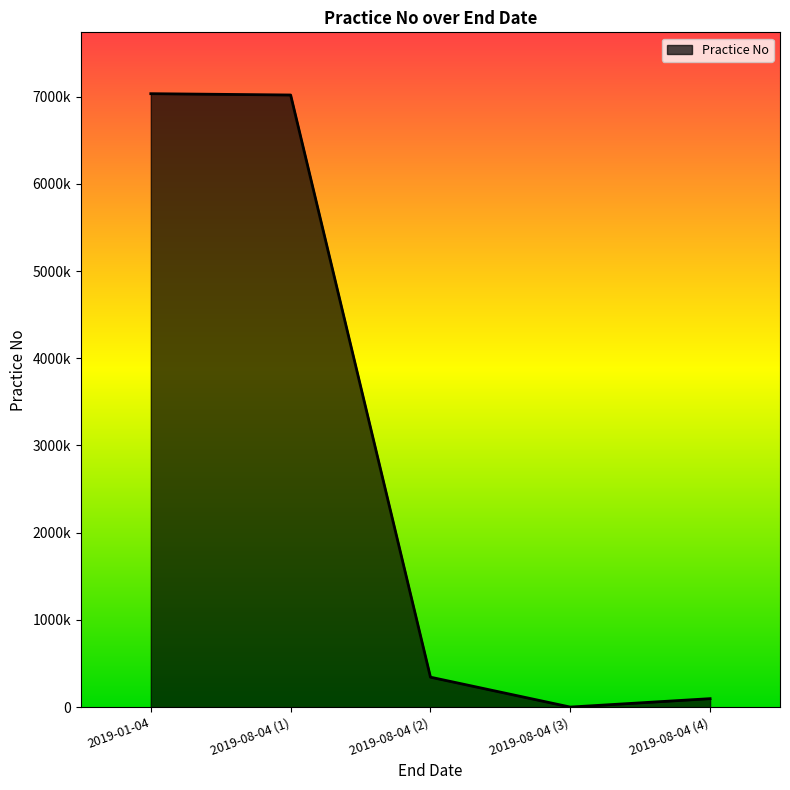

Is this an area chart (filled region under the line)?

Yes